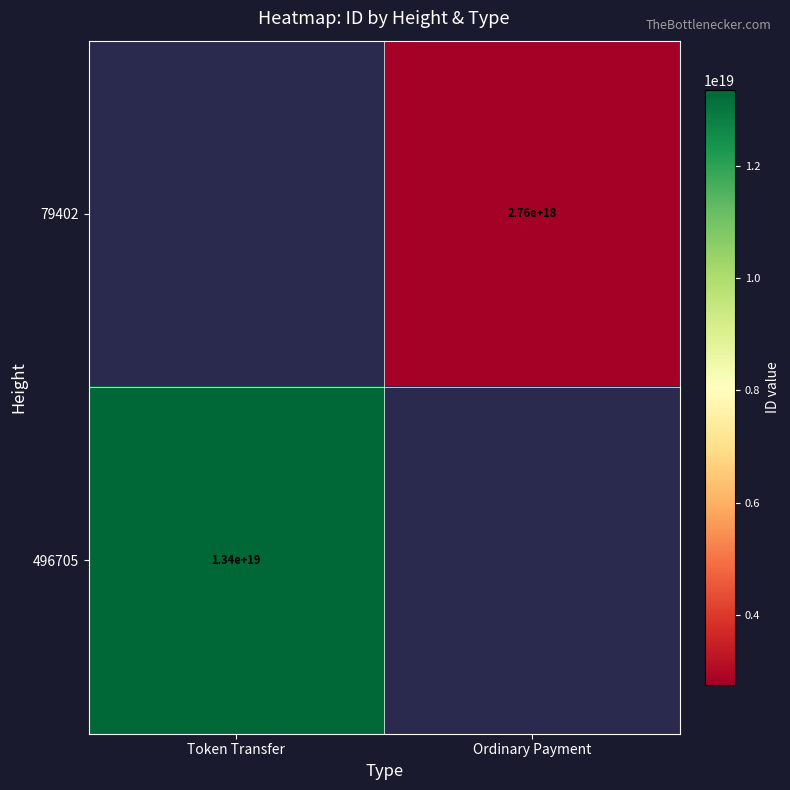

Is it true that 496705 equals 13400000000000000000 at Token Transfer?

True